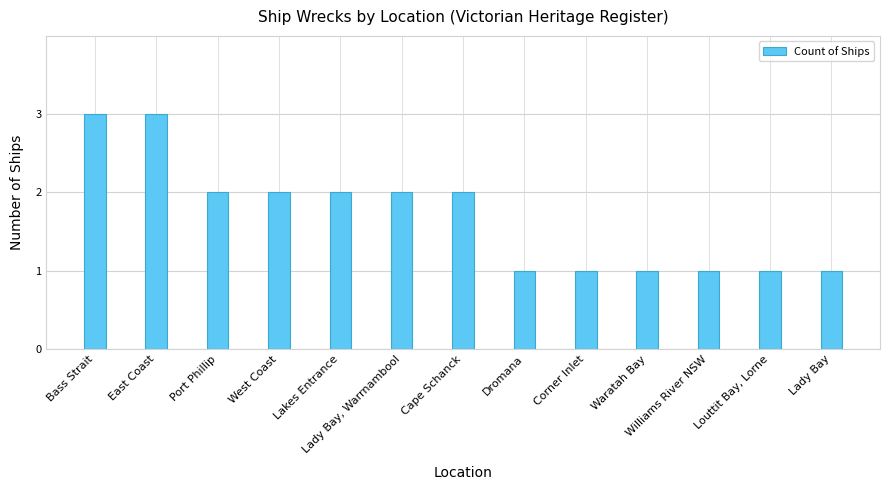

How many distinct data groups are displayed?

1